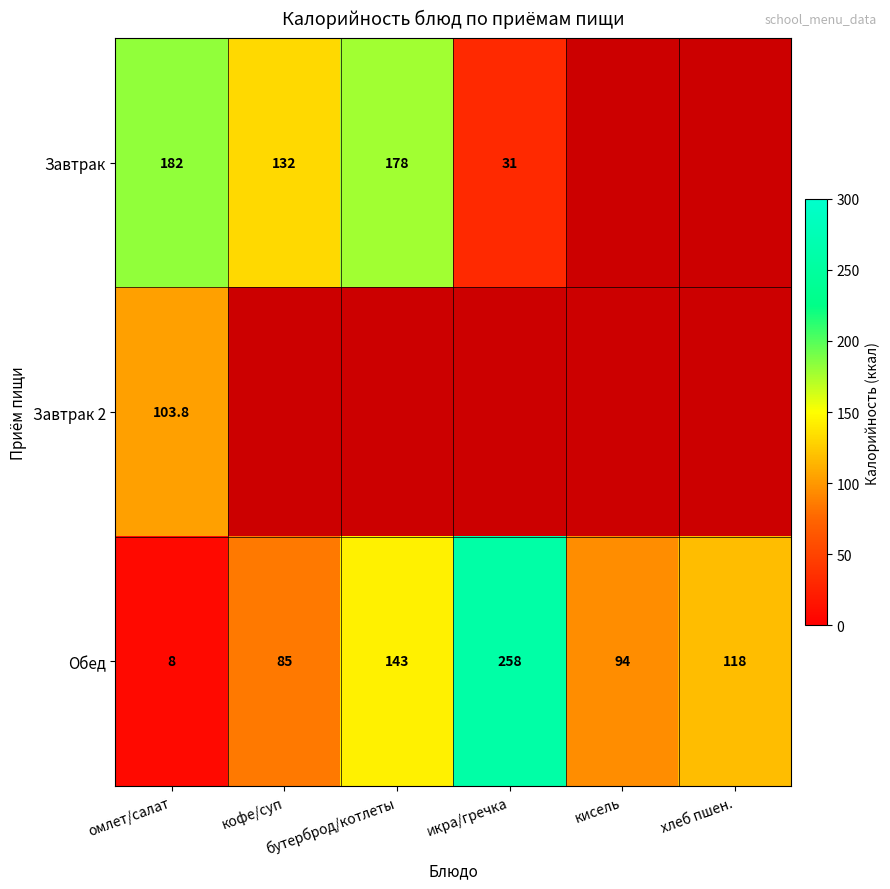

What is the greatest value displayed?

258.0